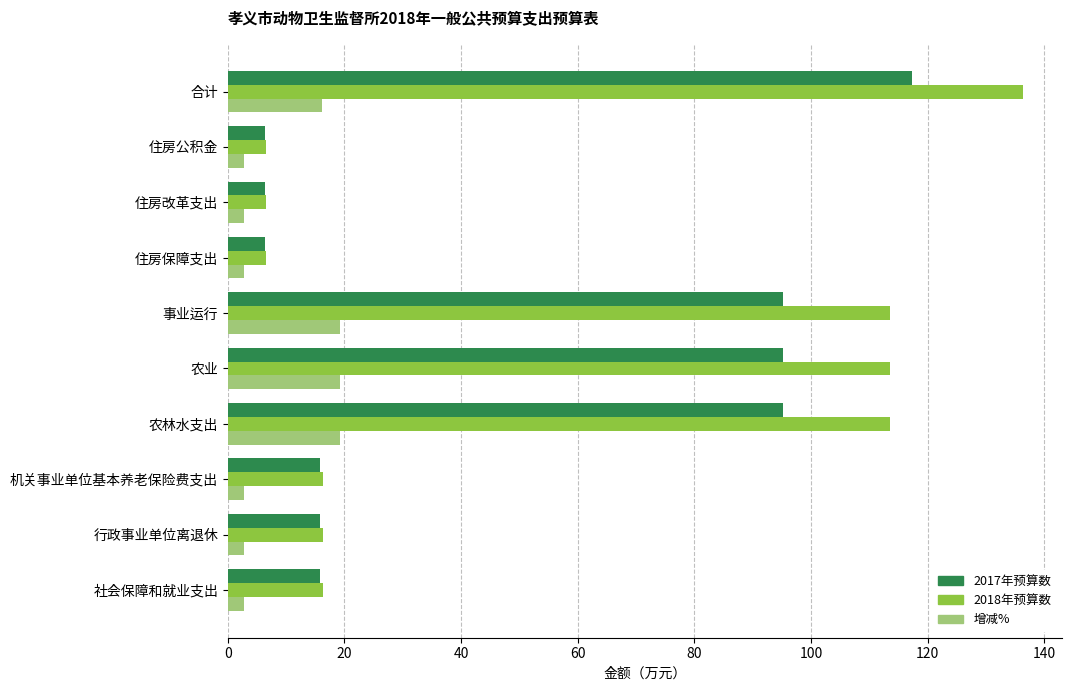

At how many categories does at least one series exceed 35?

4